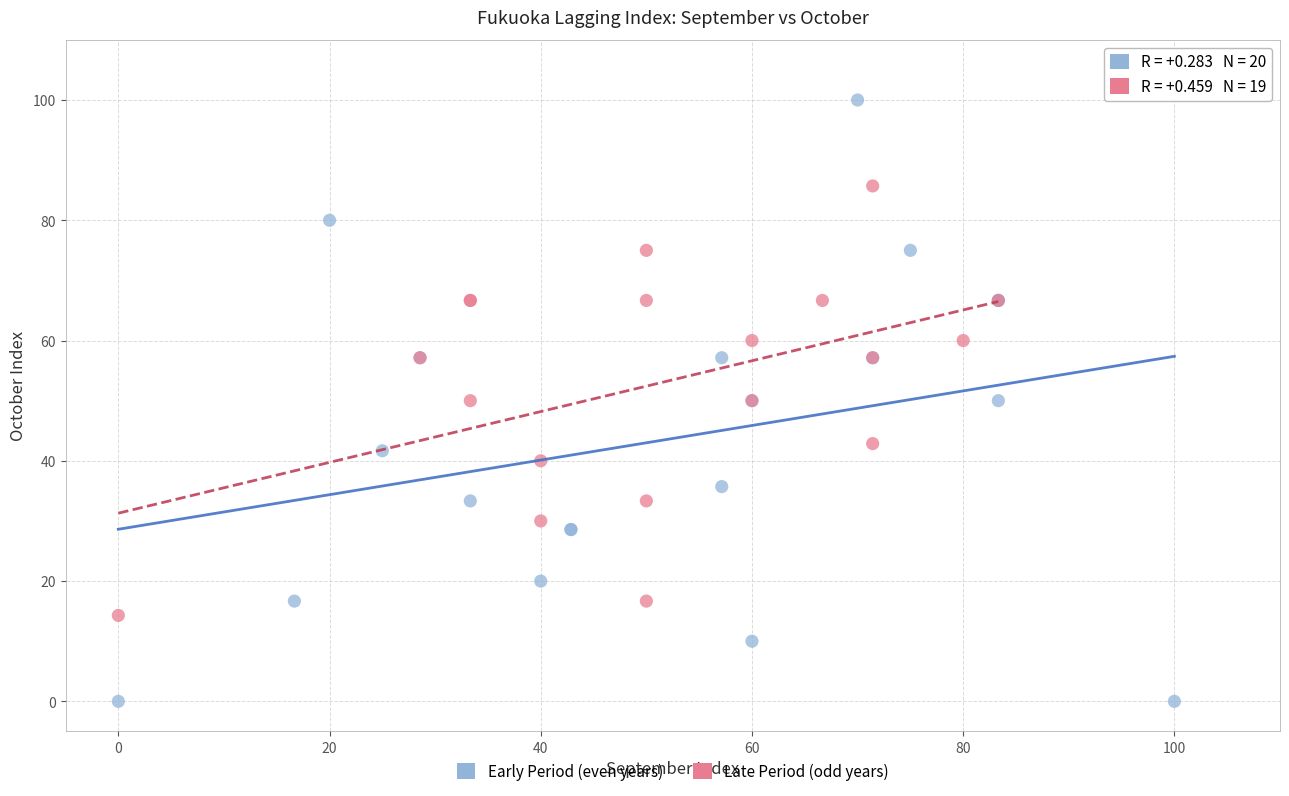

Which series contains the lowest Y value?

Early Period (even years)